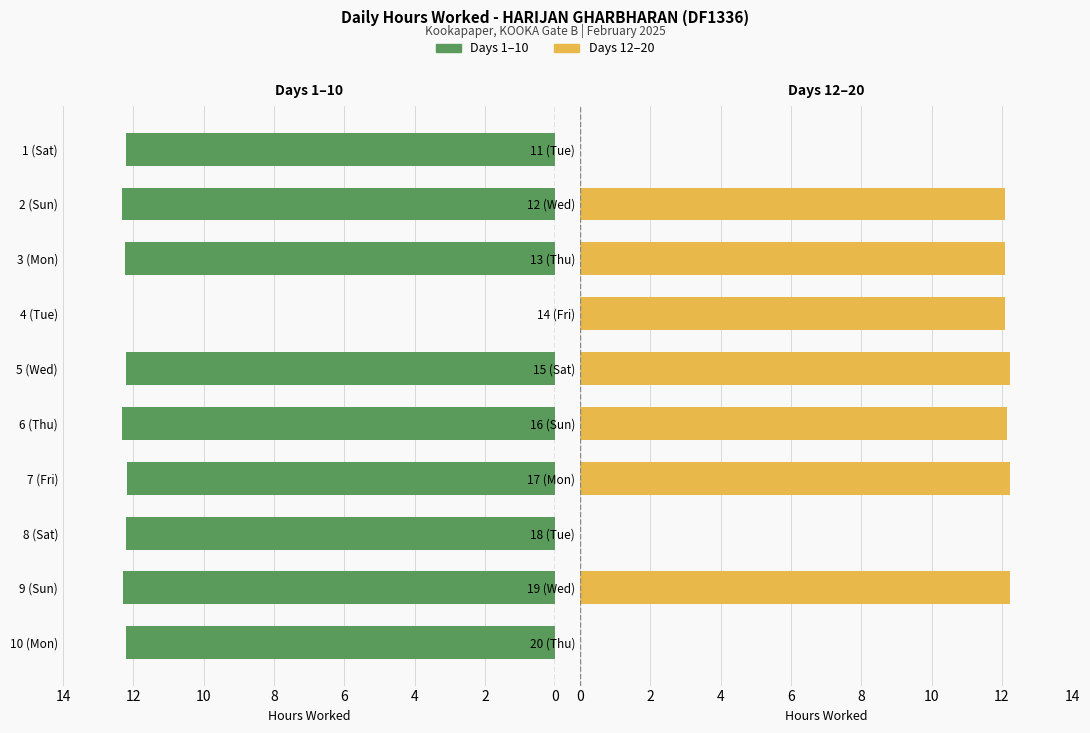

How many groups of bars are there?

10